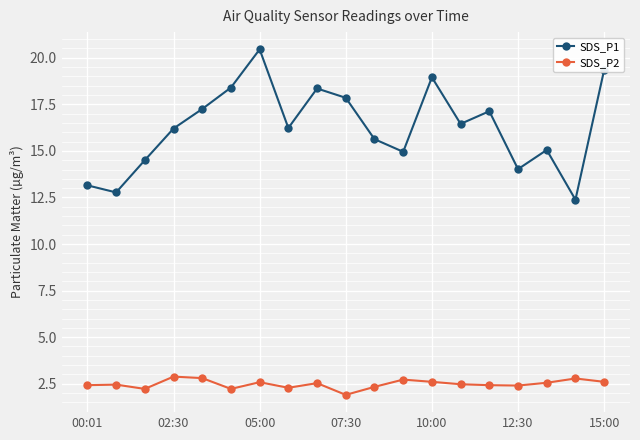

What is the value of the SDS_P2 point at the 11th from the left?

2.3